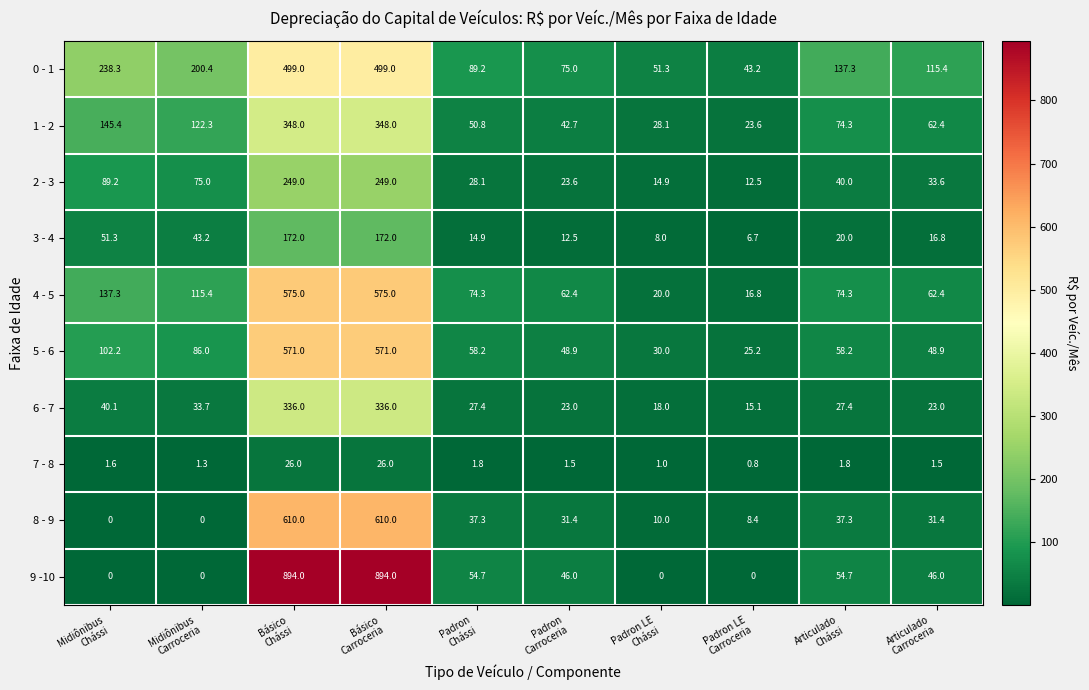

What is the average value of the 0 - 1 series?

194.8